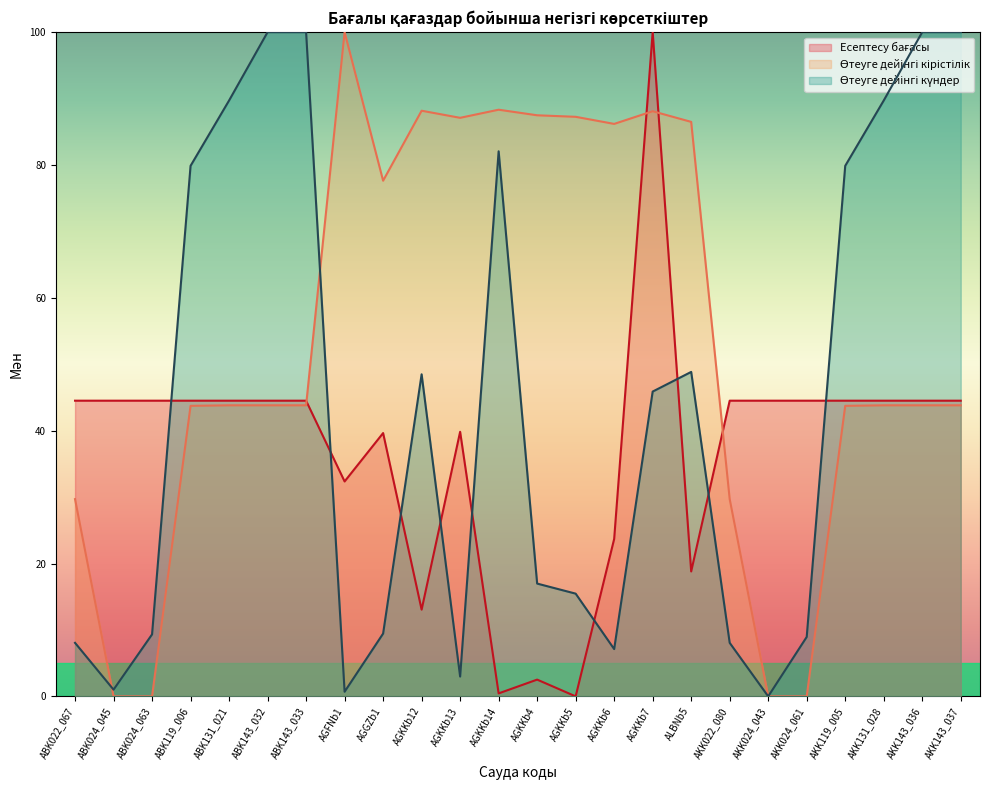

Where do Есептесу бағасы and Өтеуге дейінгі кірістілік first cross each other?

ABK143_033 and AGFNb1